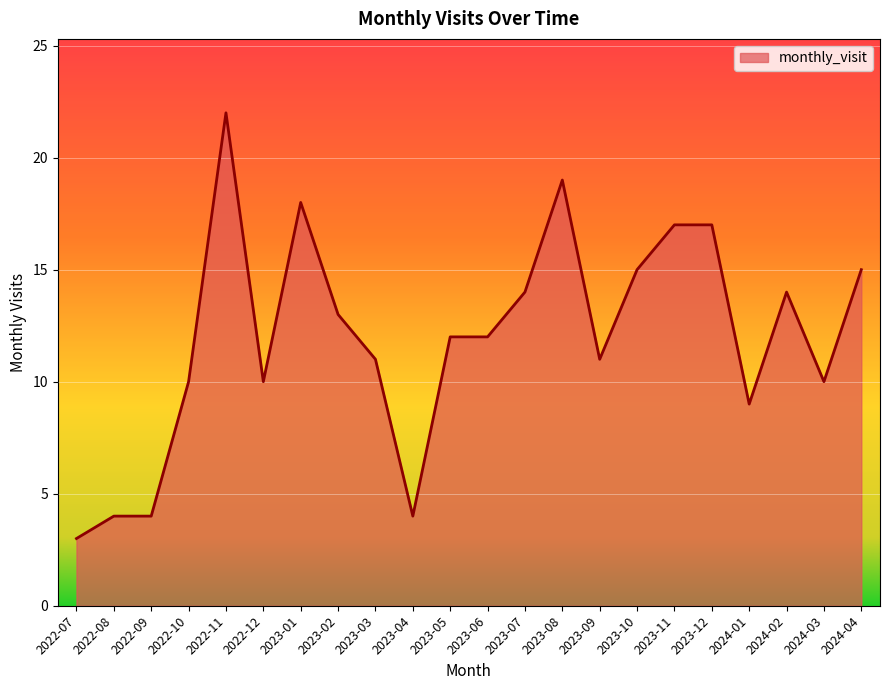

What position from the left is 2023-06?

12